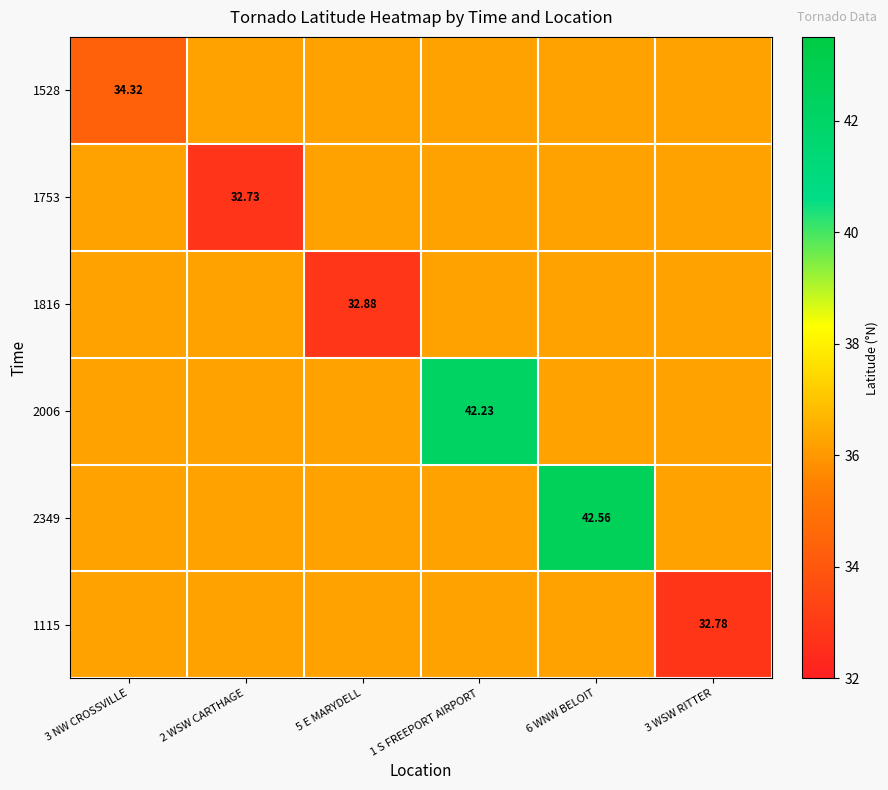

At 3 WSW RITTER, list the series in order from smallest to largest.

1115, 1528, 1753, 1816, 2006, 2349